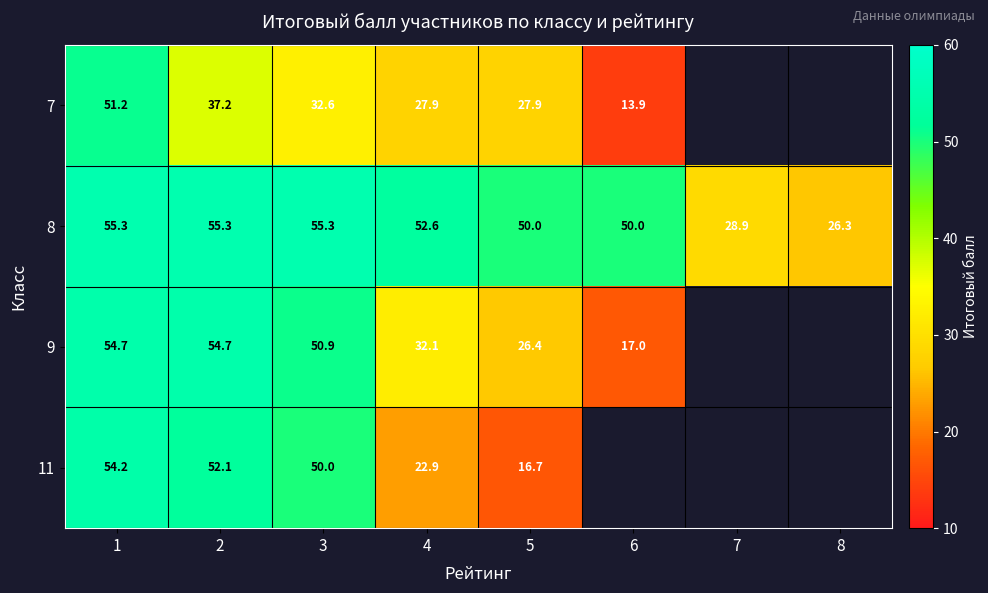

At how many categories does at least one series exceed 32?

6